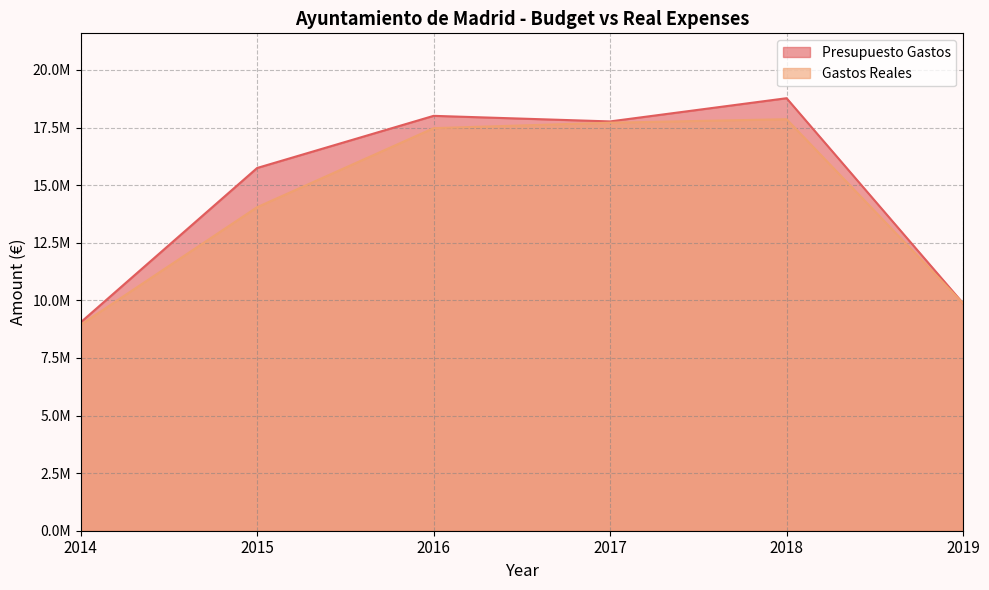

What are all the series names shown in the legend?

Presupuesto Gastos, Gastos Reales